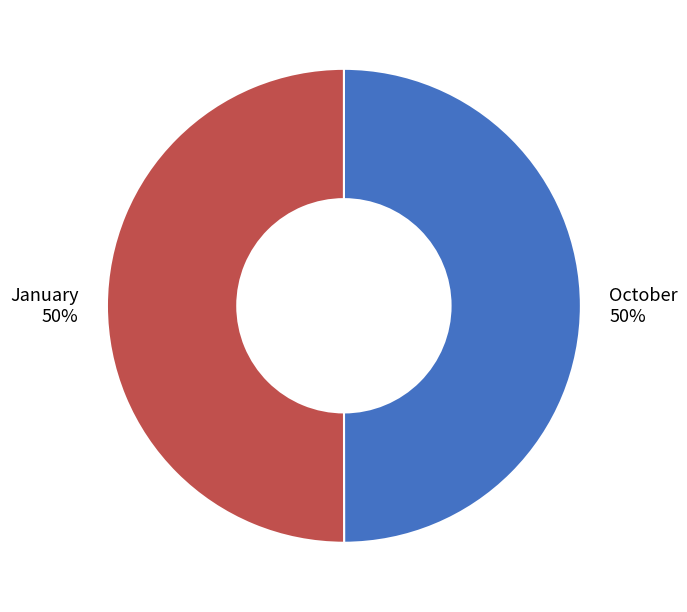

Count the number of slices in the pie.

2